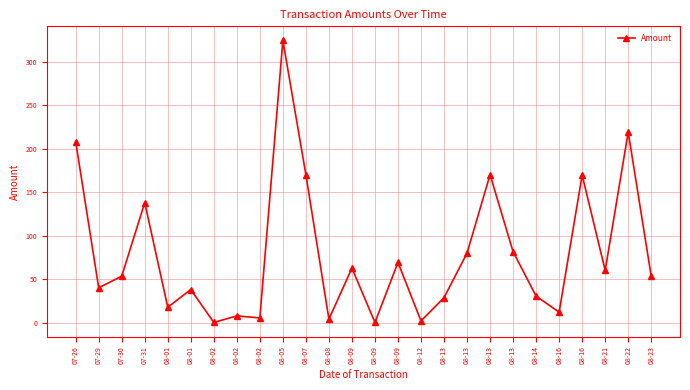

How many lines are shown in the chart?

1